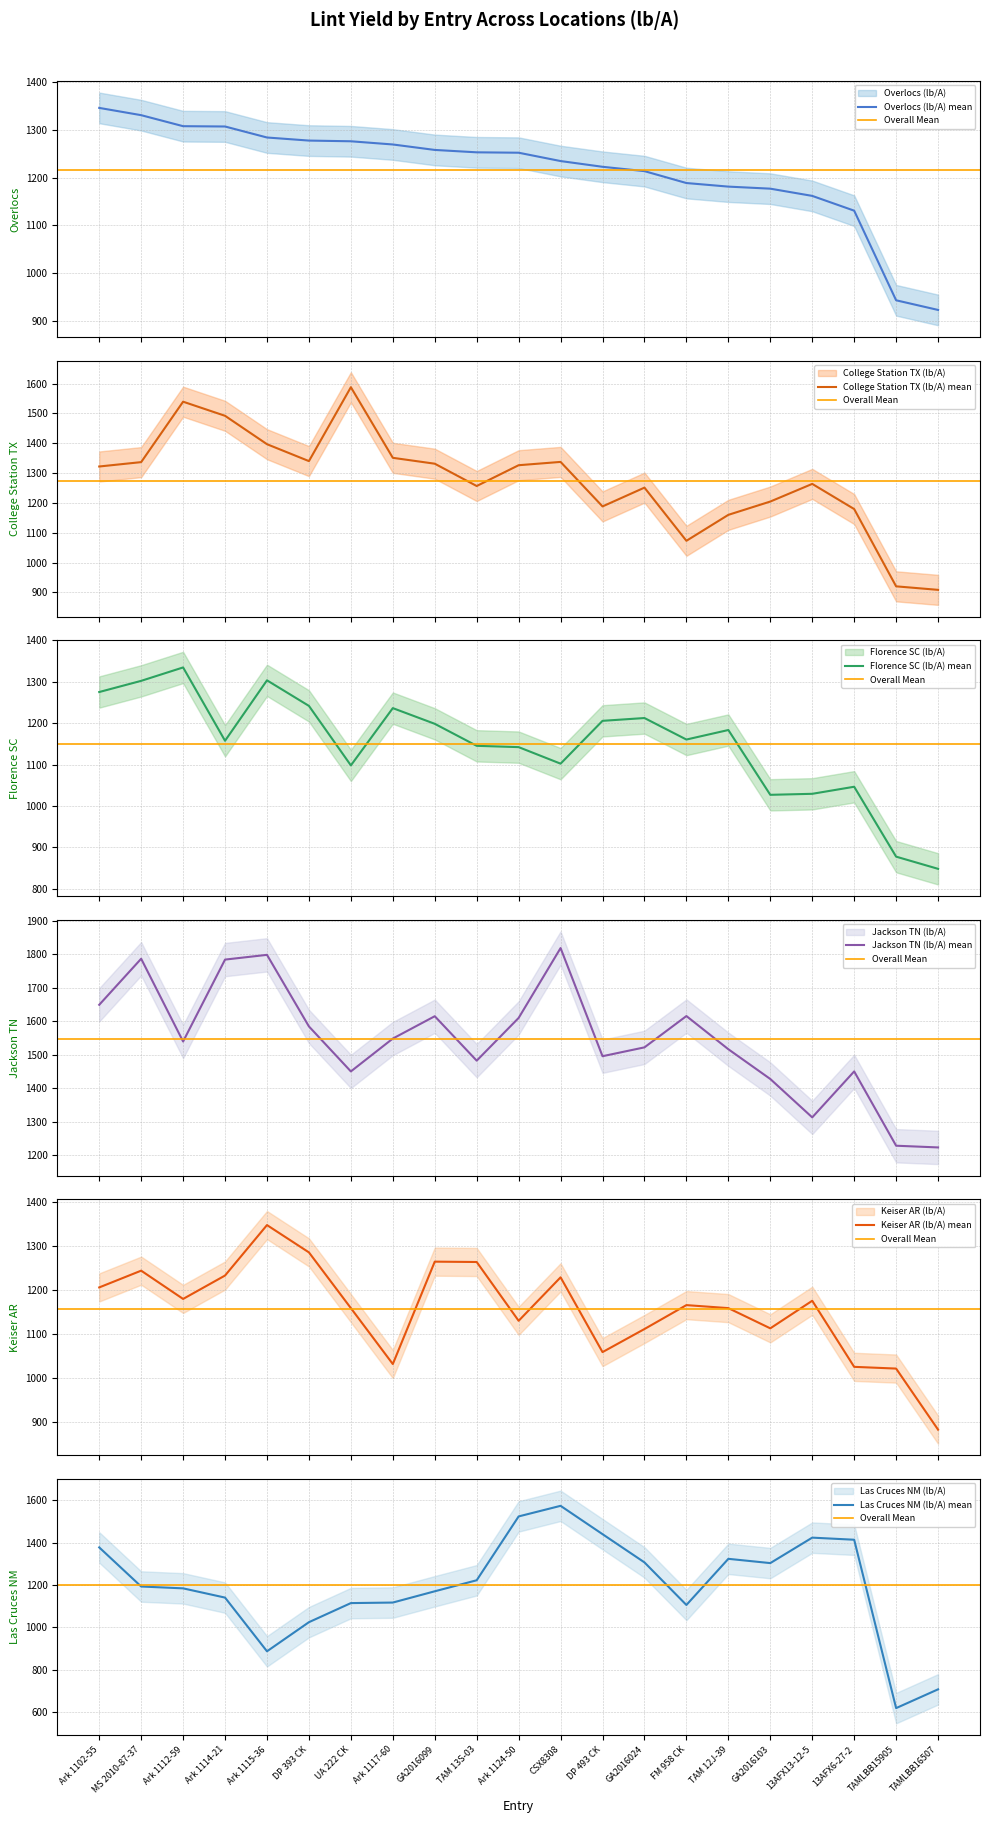

Reading left to right, what are all the values shown in this chart?

Overlocs (lb/A): 1346.2	1331.0	1307.9	1307.3	1284.2	1277.8	1276.3	1269.6	1258.2	1253.1	1252.3	1234.8	1222.8	1213.7	1188.8	1181.3	1177.0	1161.8	1130.8	943.0	922.8
College Station TX (lb/A): 1321.9	1336.6	1539.1	1491.8	1396.7	1340.0	1587.7	1351.0	1331.3	1256.5	1326.2	1337.3	1188.1	1251.1	1072.9	1159.9	1204.4	1263.6	1179.3	920.2	908.4
Florence SC (lb/A): 1275.3	1302.3	1334.7	1157.4	1303.6	1241.8	1097.9	1236.4	1198.4	1145.2	1142.1	1102.1	1205.6	1212.4	1160.4	1183.4	1026.7	1029.2	1046.2	877.2	847.8
Jackson TN (lb/A): 1649.6	1787.3	1539.8	1784.8	1798.9	1584.9	1450.4	1548.6	1615.4	1482.6	1610.3	1819.2	1495.9	1522.3	1615.9	1516.7	1427.7	1313.0	1450.4	1228.2	1223.1
Keiser AR (lb/A): 1206.2	1244.3	1180.0	1233.2	1348.0	1285.9	1159.1	1031.8	1264.8	1264.0	1130.2	1229.2	1059.0	1111.5	1165.9	1159.1	1113.1	1175.8	1025.5	1021.5	882.6
Las Cruces NM (lb/A): 1377.5	1193.1	1184.4	1140.8	887.6	1024.9	1114.9	1117.5	1170.6	1222.6	1523.6	1573.5	1440.0	1306.8	1106.0	1323.6	1303.5	1423.6	1413.7	619.7	708.2